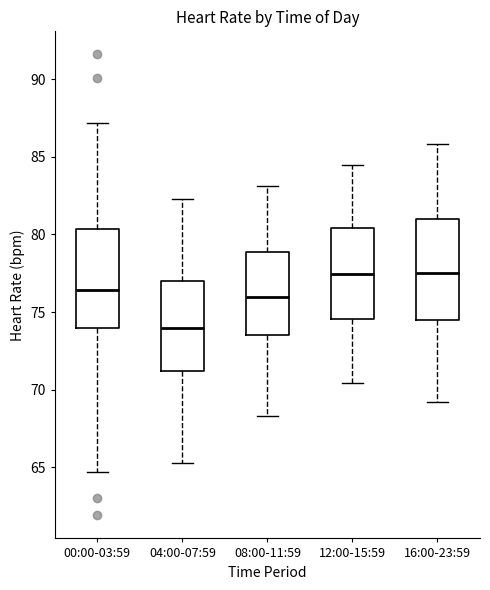

Where is the upper edge of the box for 08:00-11:59 on the y-axis? The values are not printed on the chart, so give them approximately, as read against the axis.

79.0